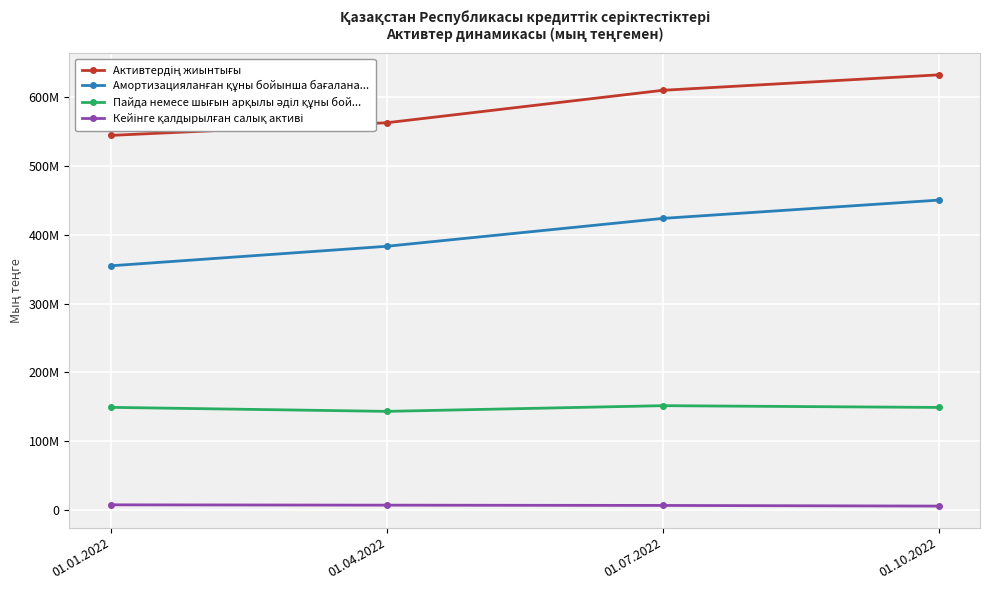

Is this an area chart (filled region under the line)?

No